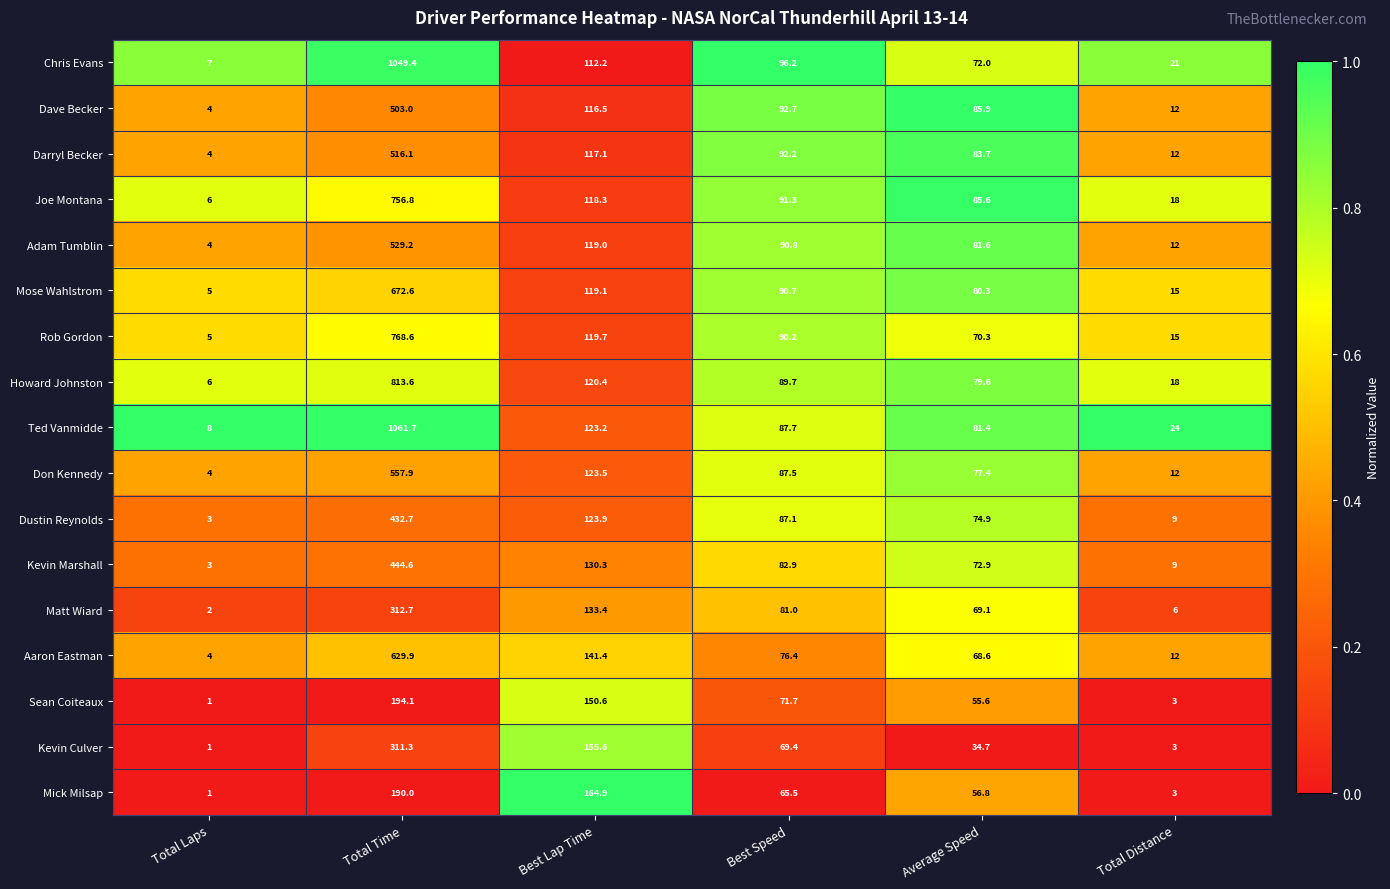

Which series changed the most between Best Lap Time and Total Distance?

Mick Milsap